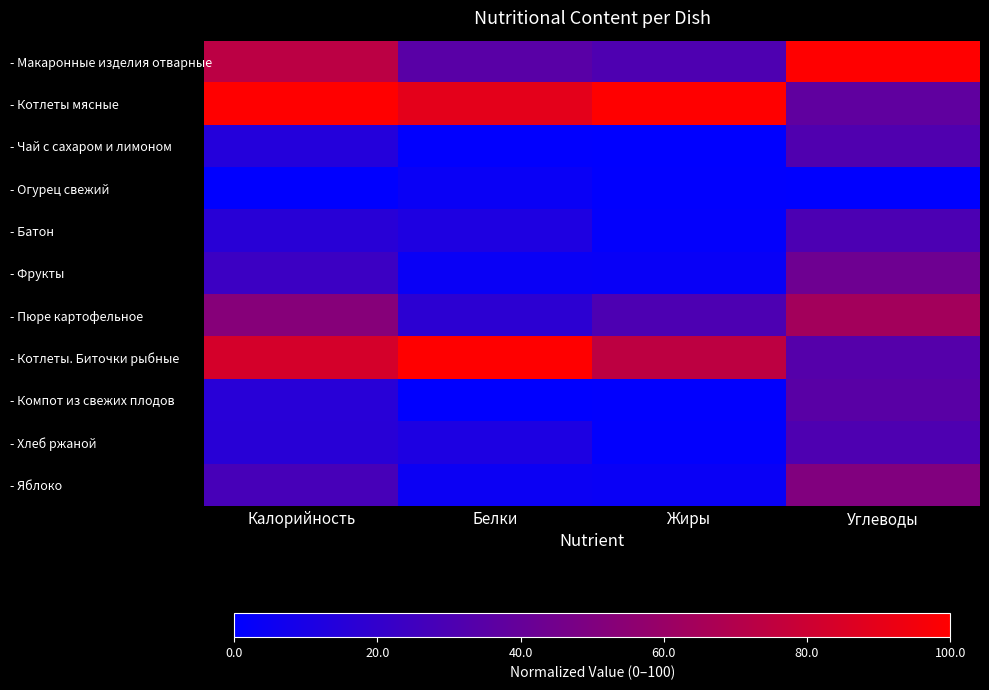

At which category does the chart reach its peak across all series?

Углеводы